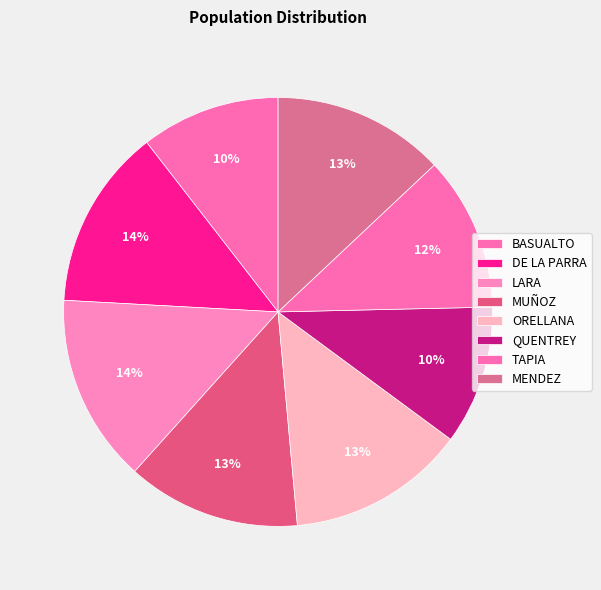

To the nearest percent, what is the combined percentage of ORELLANA and BASUALTO?

24%